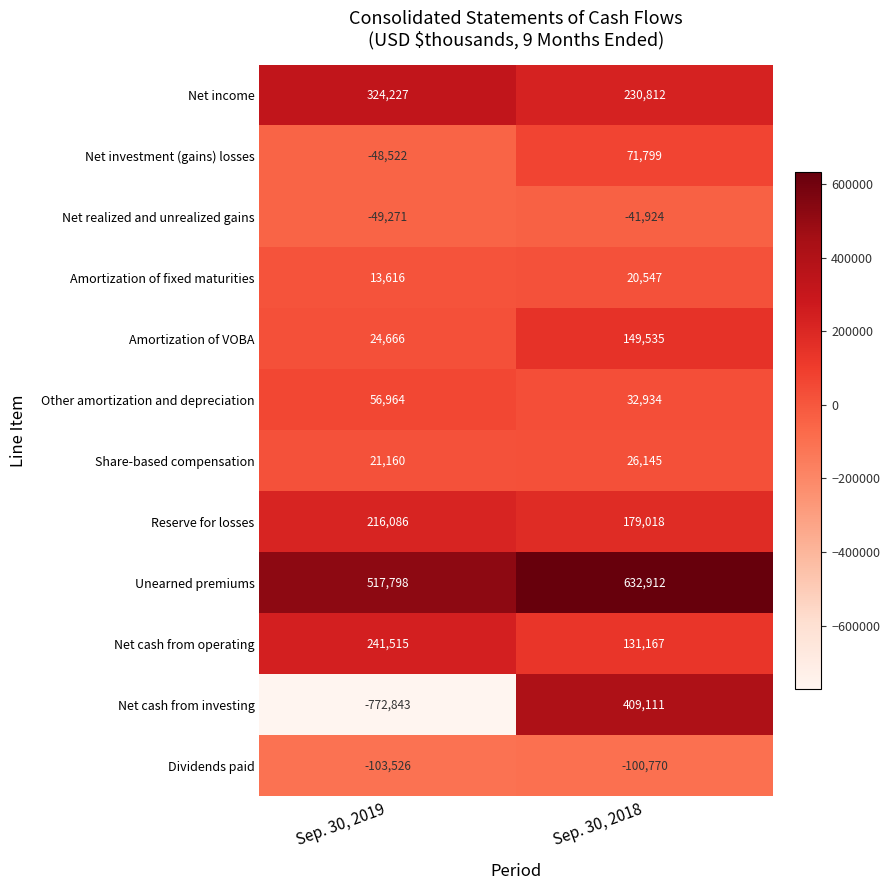

What is the smallest value displayed?

-772843